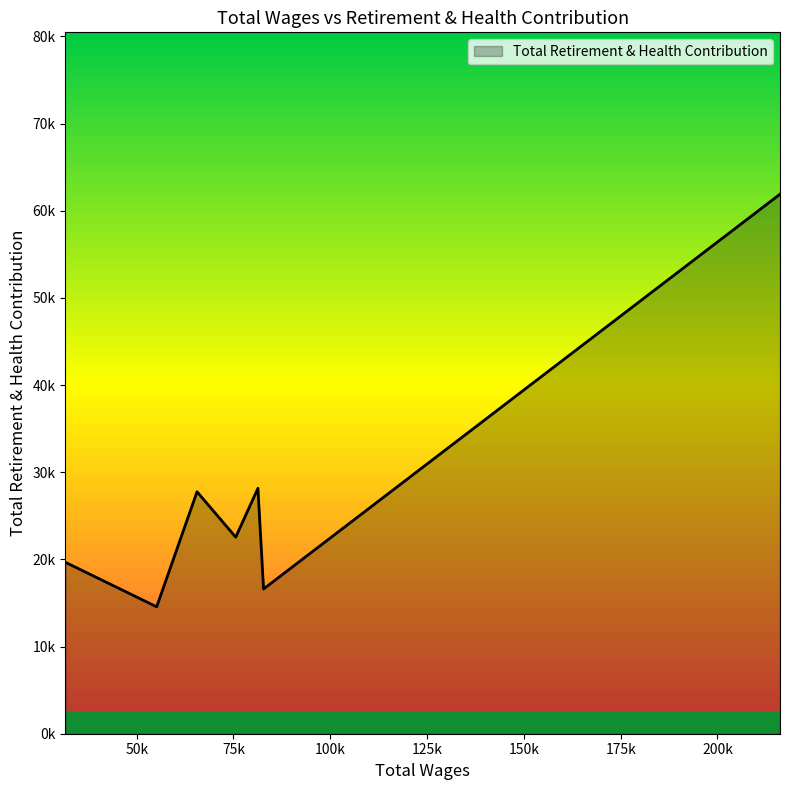

Does the chart display data point markers on the line(s)?

No